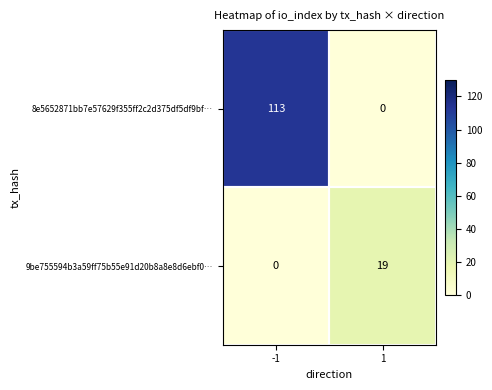

At how many categories does at least one series exceed 61?

1